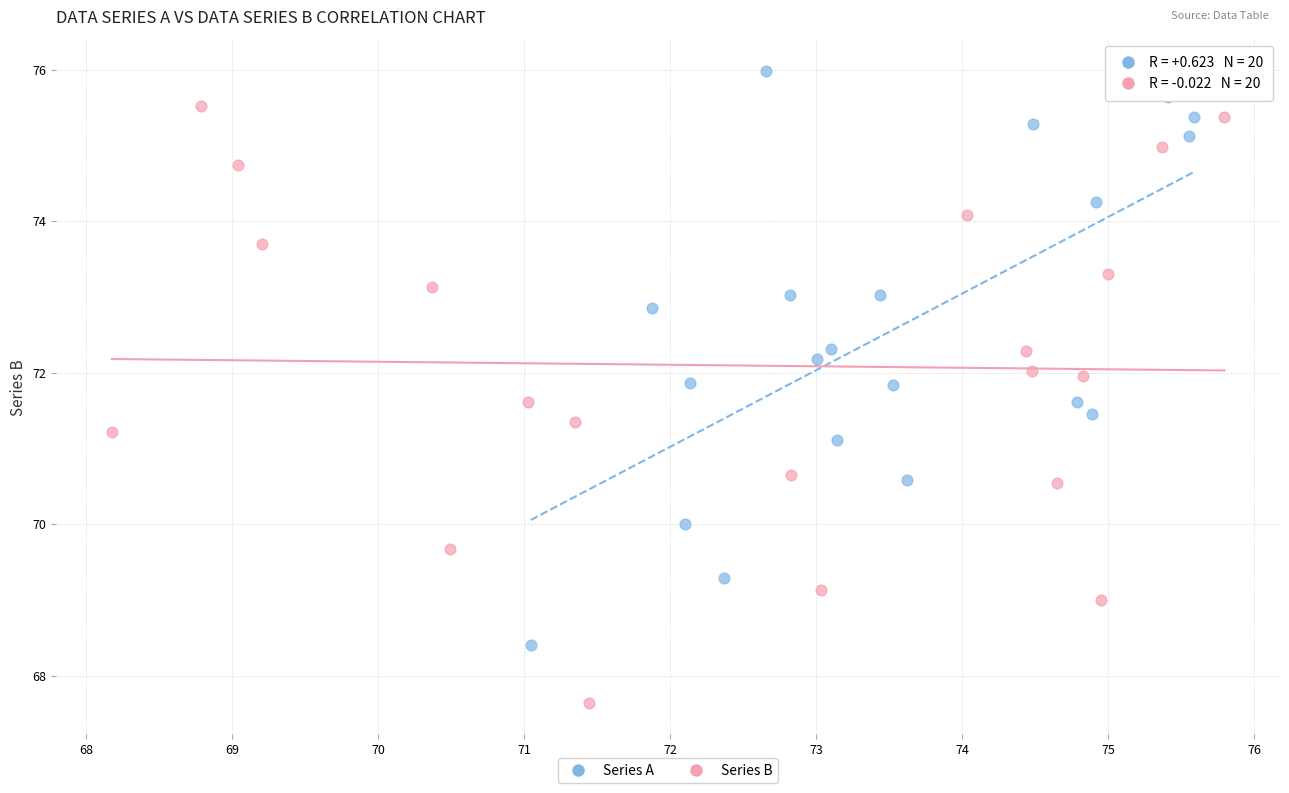

Which series contains the highest Y value?

Series A